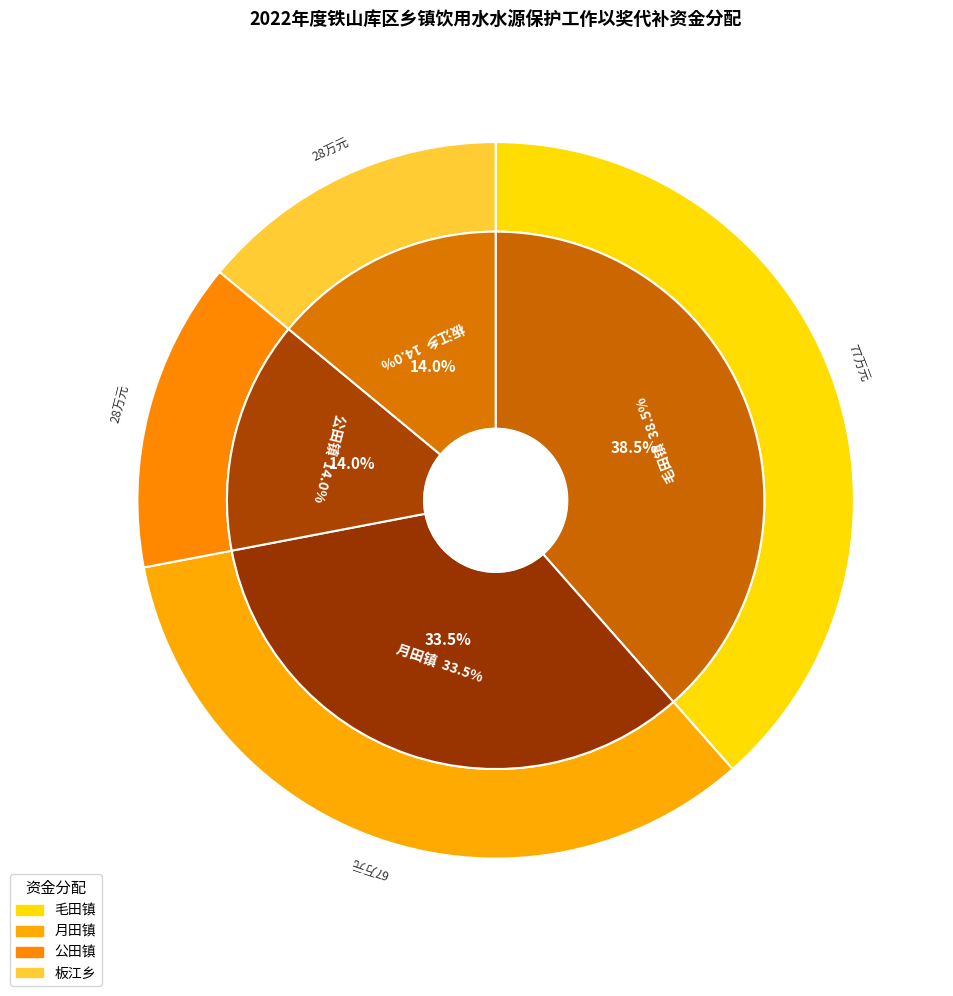

Count the number of slices in the pie.

4